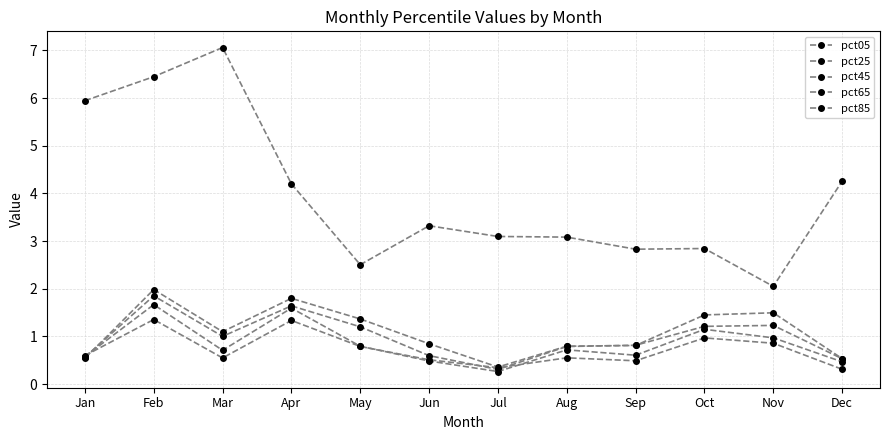

How many categories are shown in the chart?

12